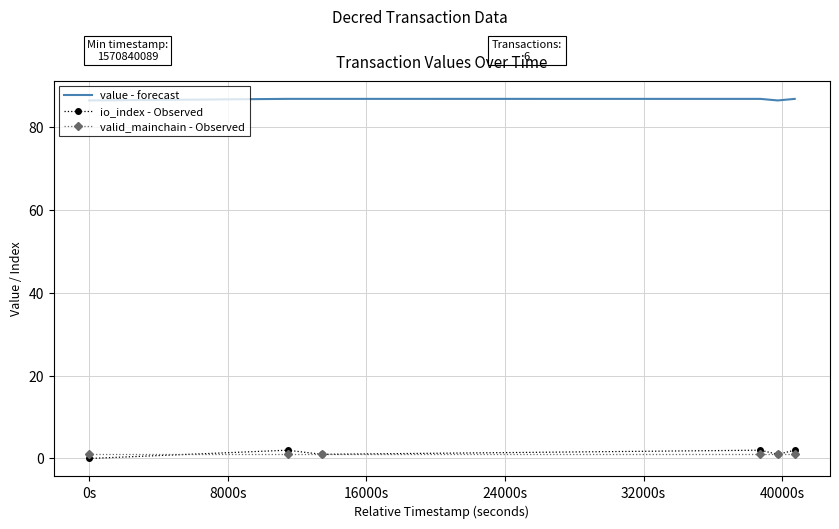

True or false: valid_mainchain - Observed and value - forecast intersect in this chart.

False